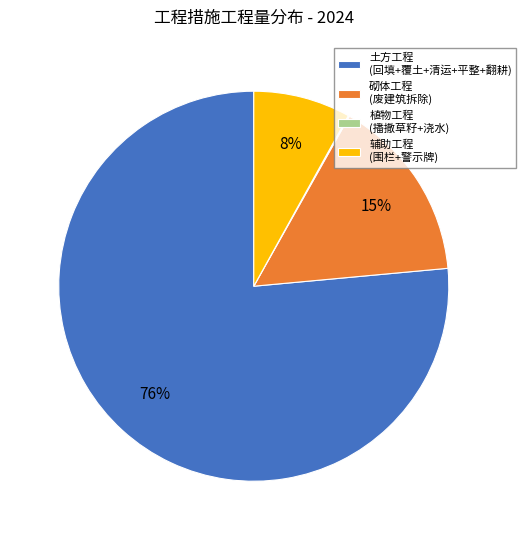

Does 砌体工程 (废建筑拆除) account for over 50% of the chart?

No